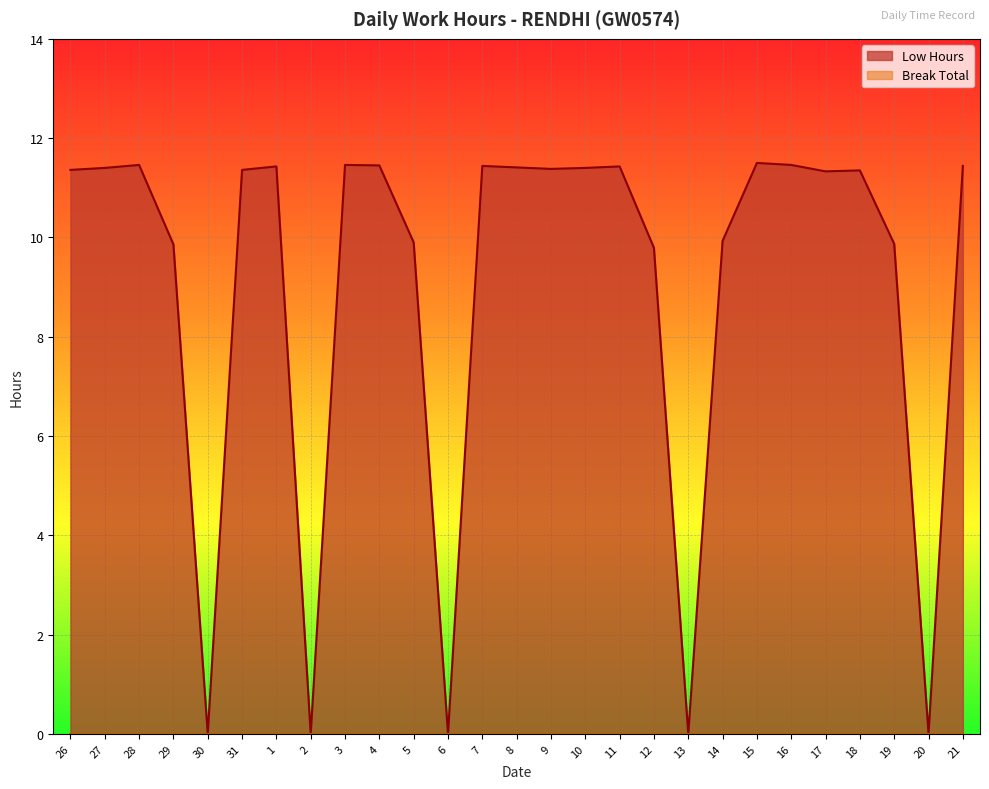

The value at 7 is 19.6. True or false?

False